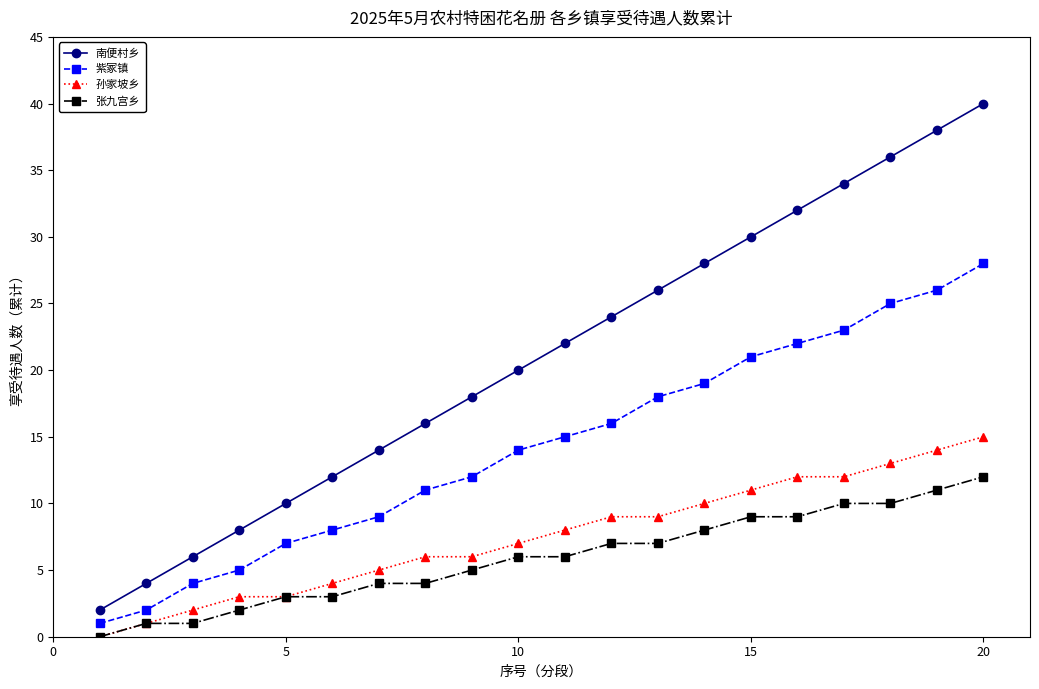

What is the maximum value for 南便村乡?

40